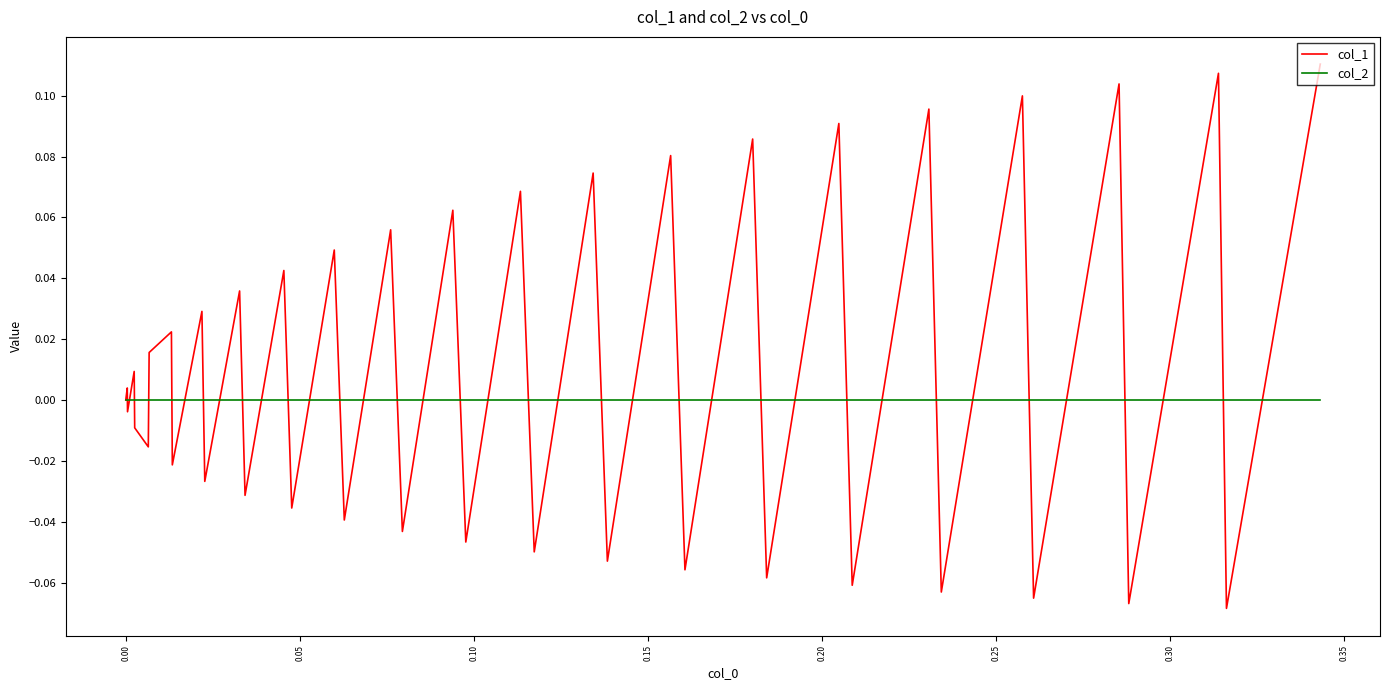

Rank the series by their average value, from highest to lowest.

col_1, col_2